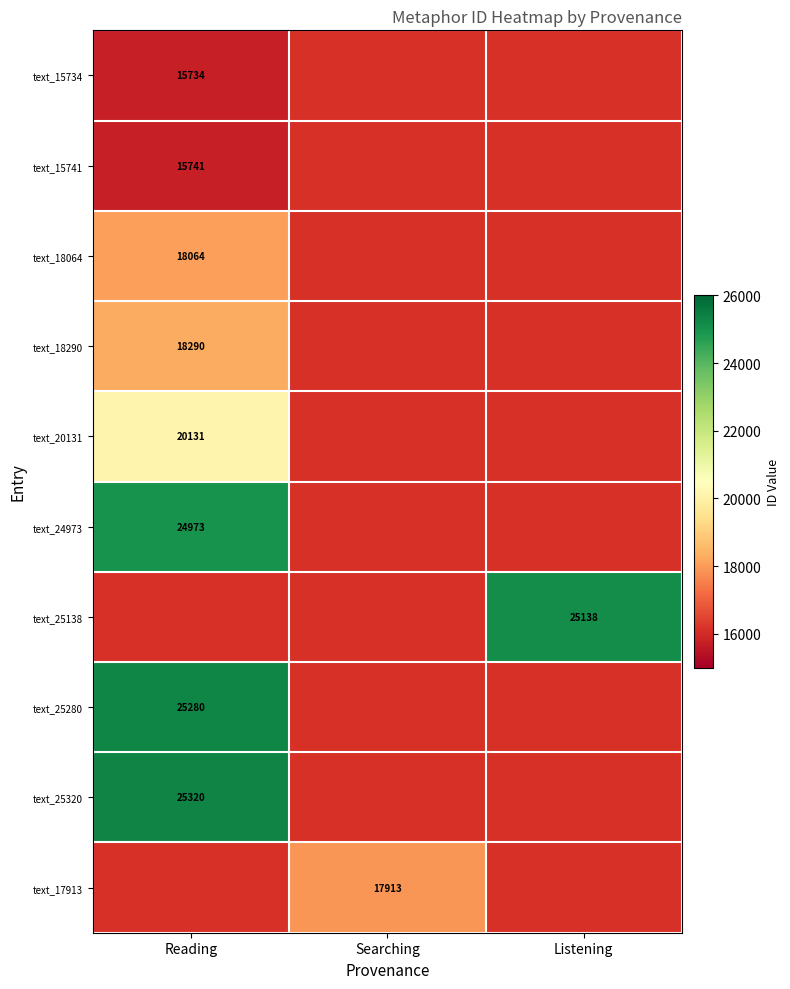

True or false: text_25138 has a value of 7386 at Listening.

False